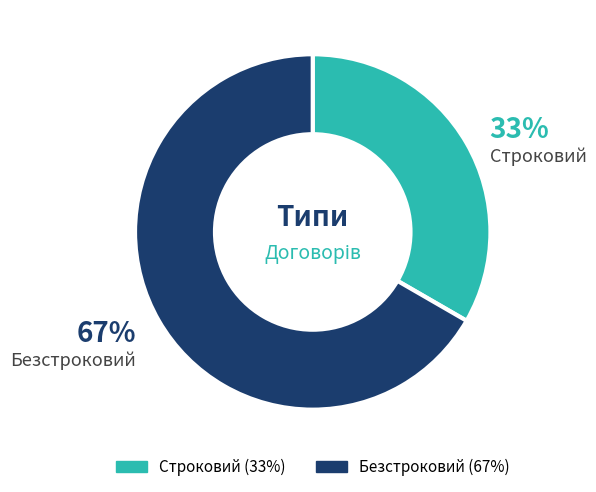

Which has a higher value, Строковий or Безстроковий?

Безстроковий